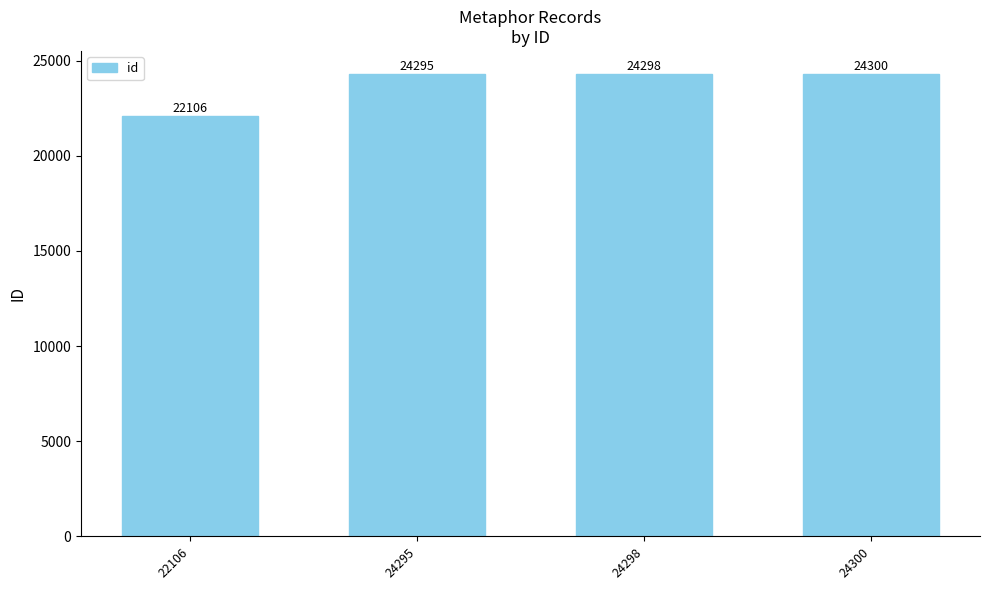

The chart shows a value of 9895 at 22106. True or false?

False